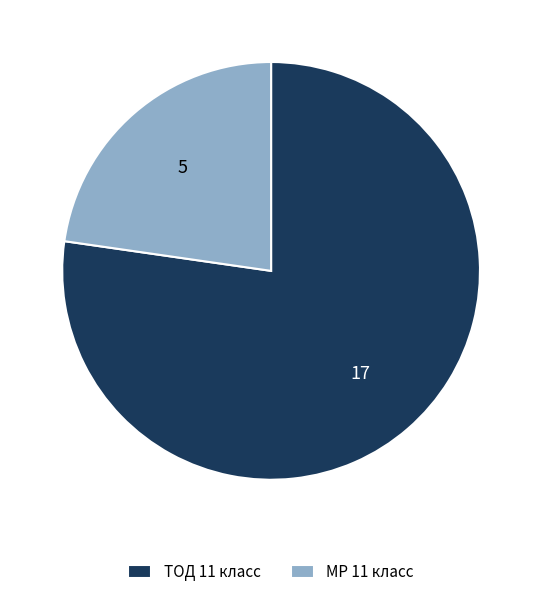

True or false: ТОД 11 класс accounts for 68% of the total.

False